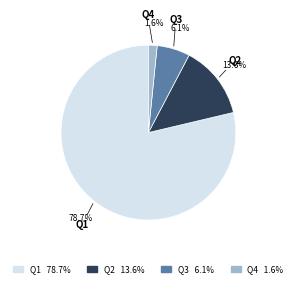

To the nearest percent, what portion does Q3 represent?

6%